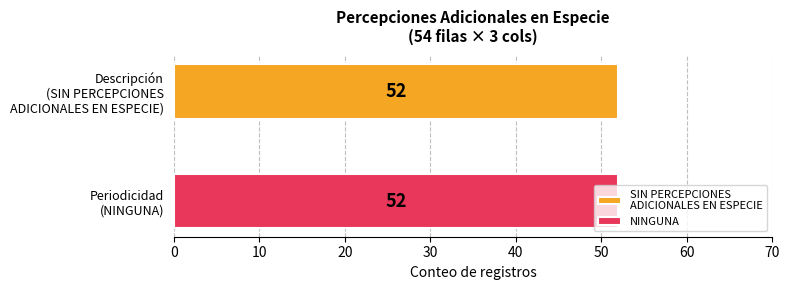

What is the label of the 1st bar from the left?

SIN PERCEPCIONES ADICIONALES EN ESPECIE